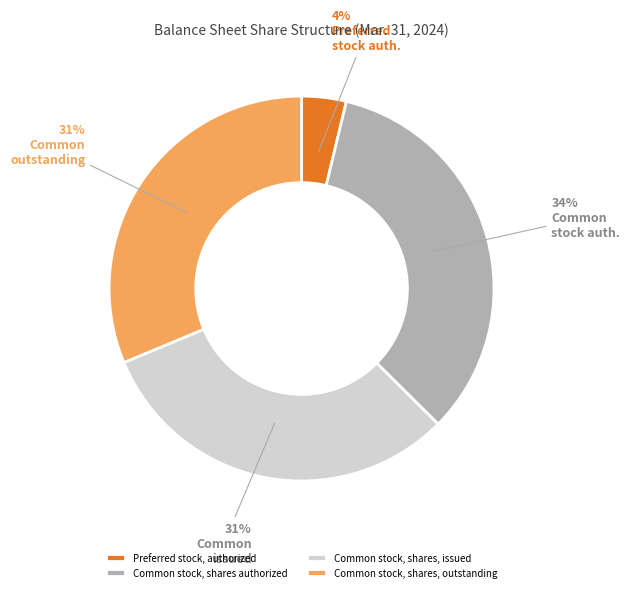

Is there any slice that represents more than half of the pie?

No